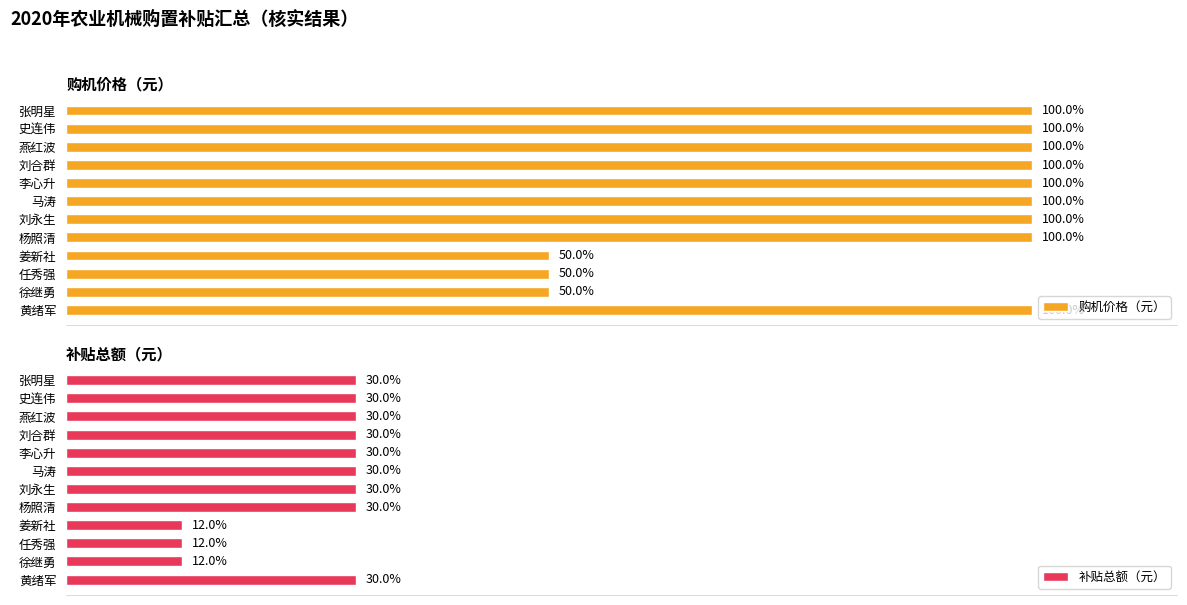

Are the bars horizontal?

Yes